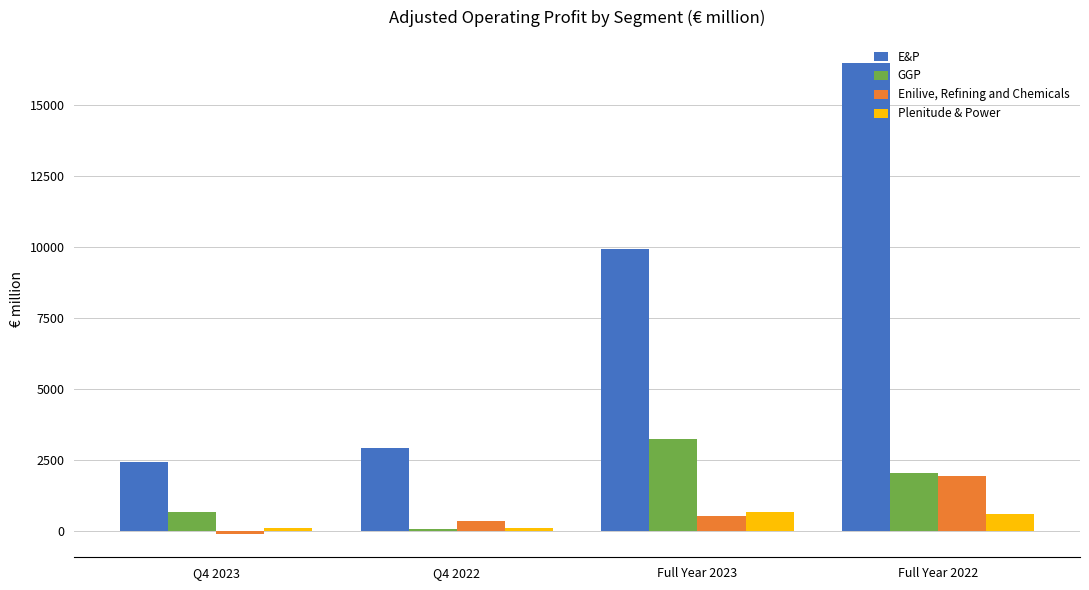

List the series in order of their peak value, highest first.

E&P, GGP, Enilive, Refining and Chemicals, Plenitude & Power